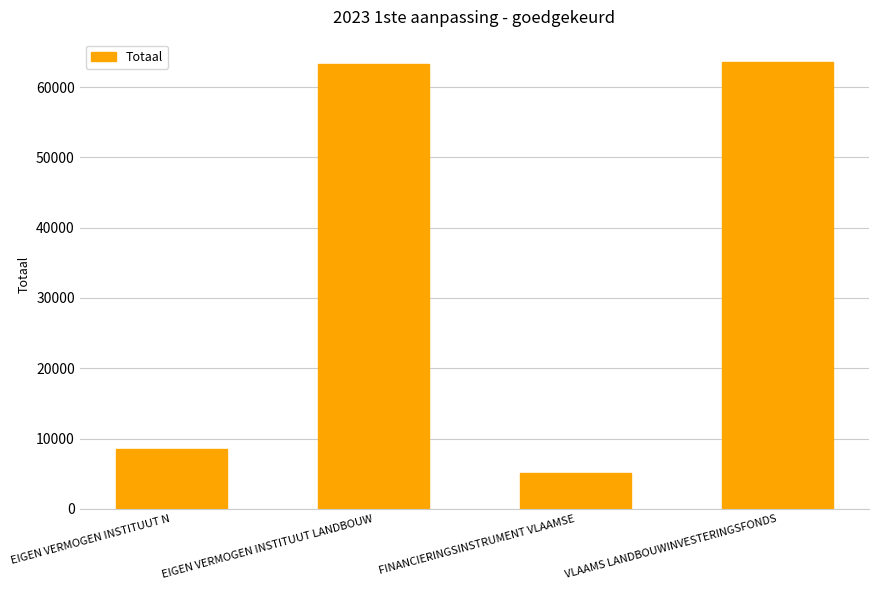

The chart shows a value of 97509 at EIGEN VERMOGEN INSTITUUT LANDBOUW. True or false?

False